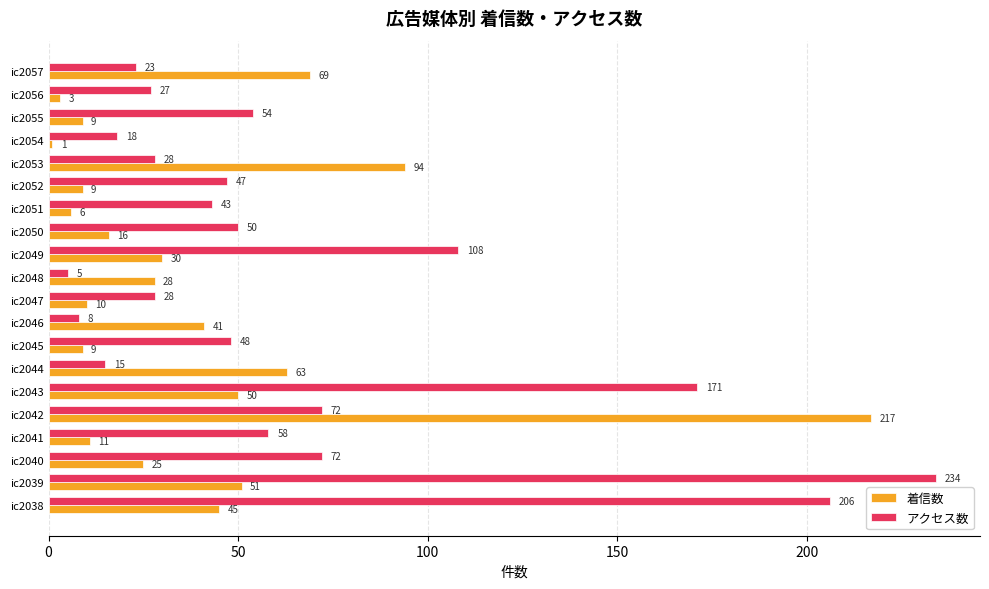

Which series has the largest range (max minus min)?

アクセス数